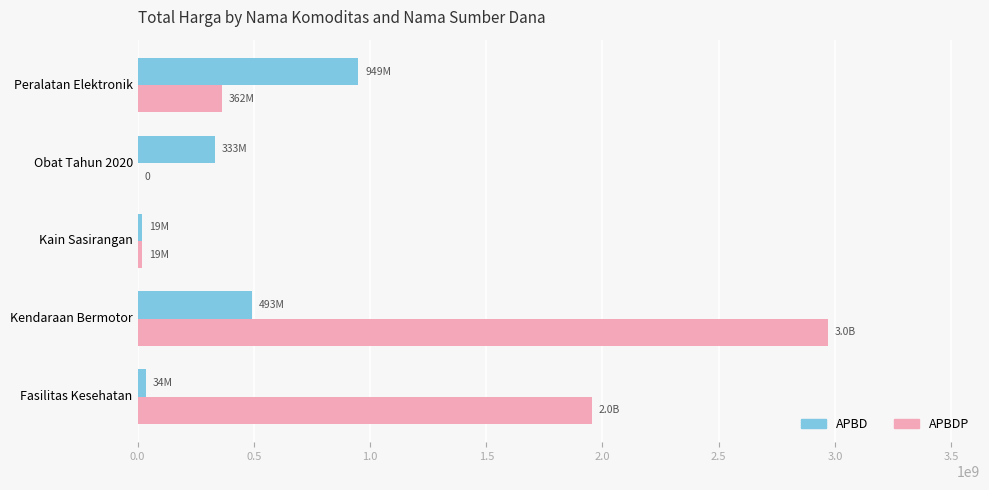

How many positive values does the APBDP series have?

4